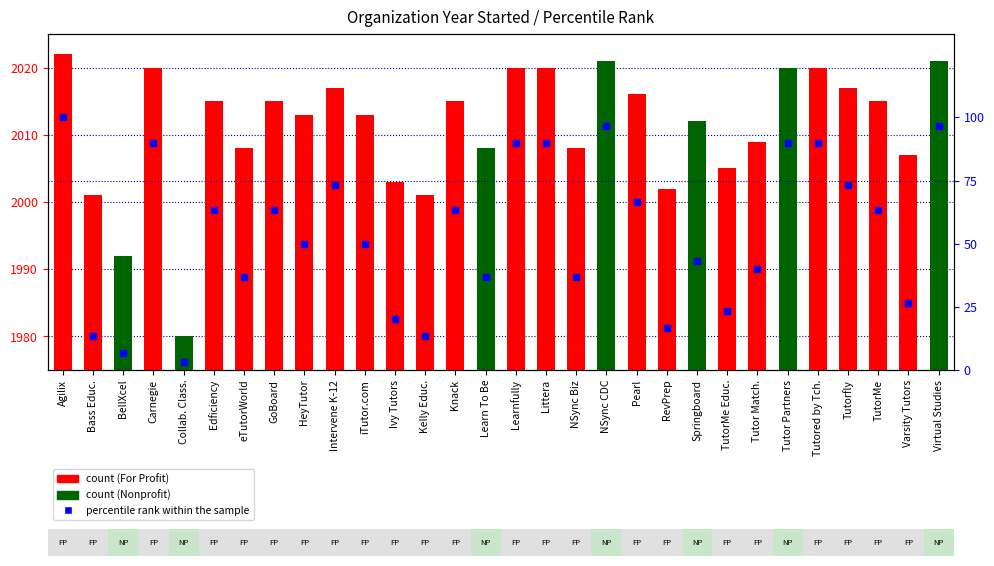

What is the difference between the maximum and minimum values?

96.7